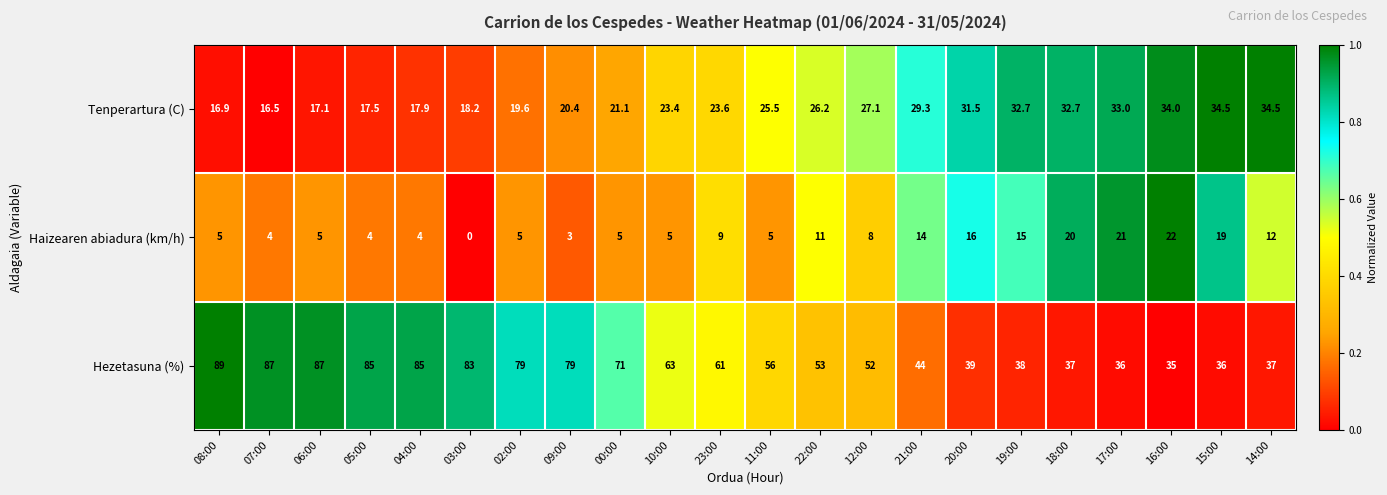

Which series has the widest spread of values?

Hezetasuna (%)